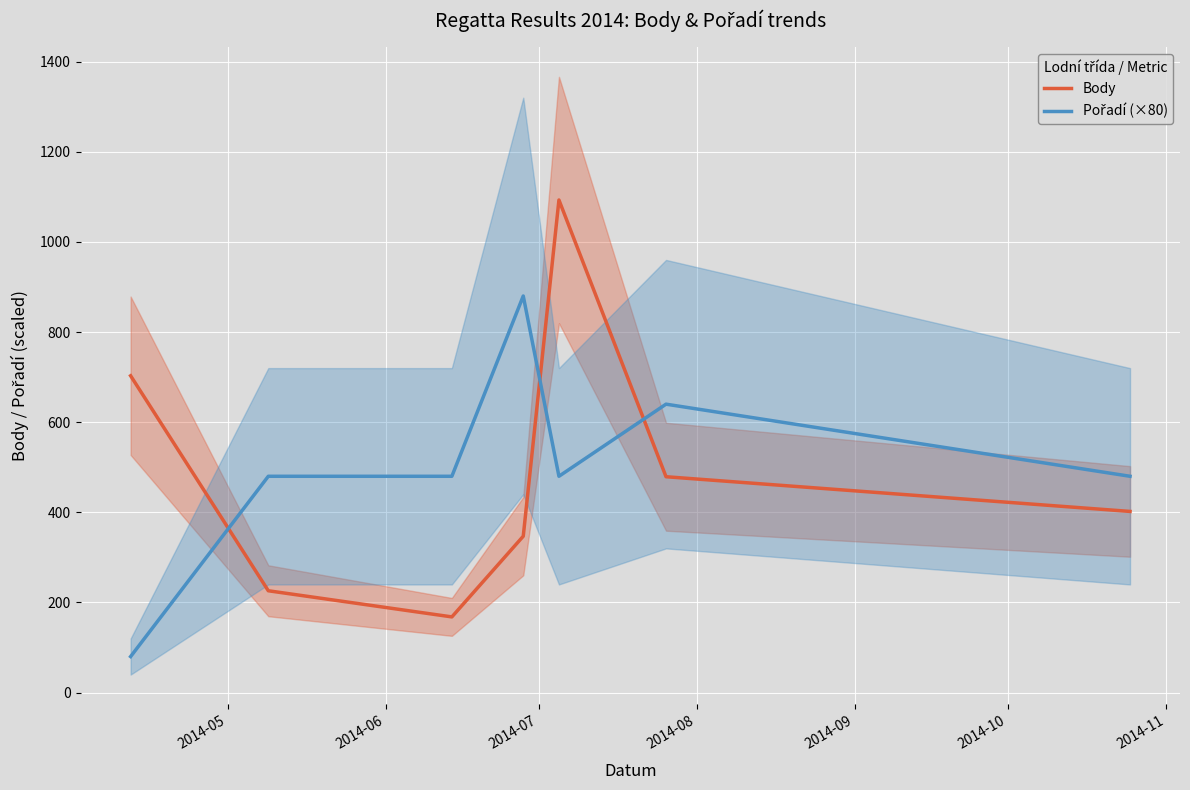

What are all the series names shown in the legend?

Body, Pořadí (×80)